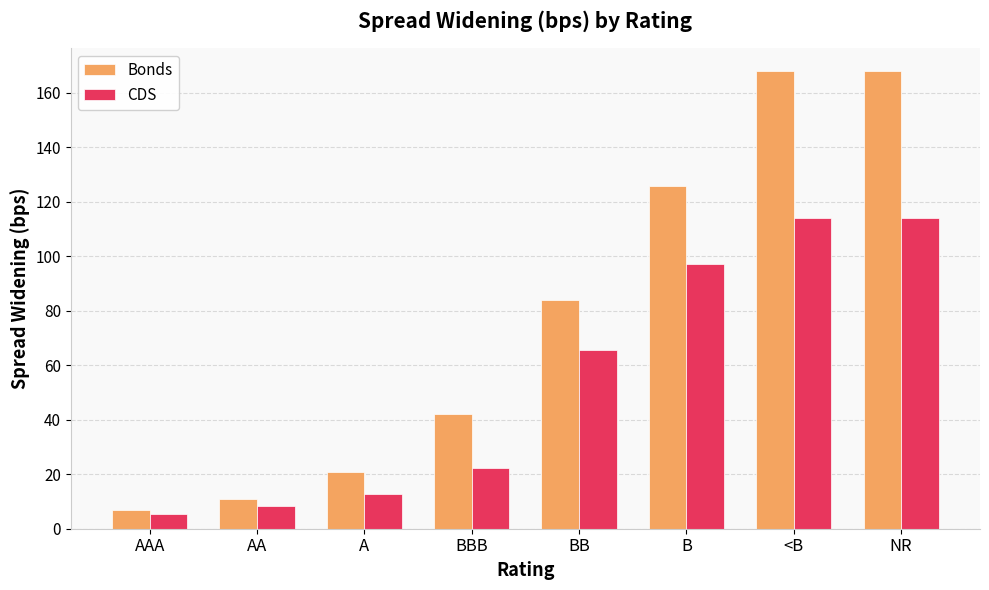

The Bonds series shows 42.0 at BBB. True or false?

True